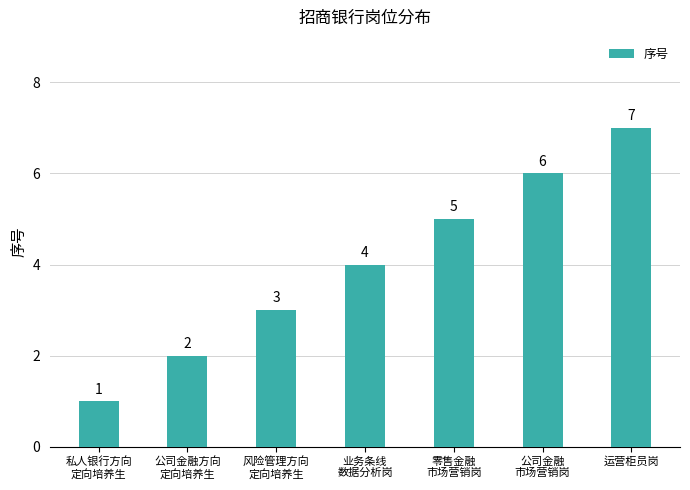

What is the sum of all values?

28